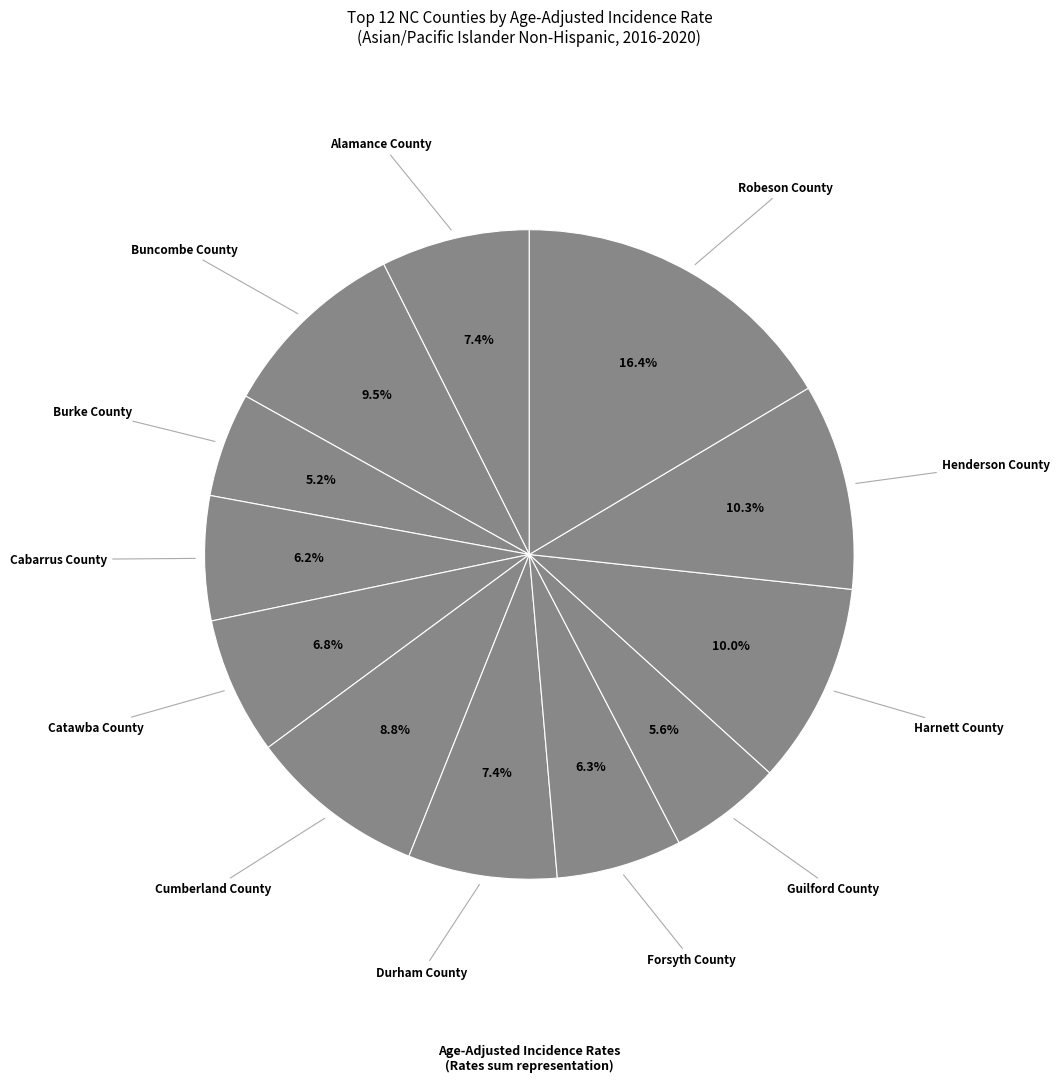

Count the number of slices in the pie.

12